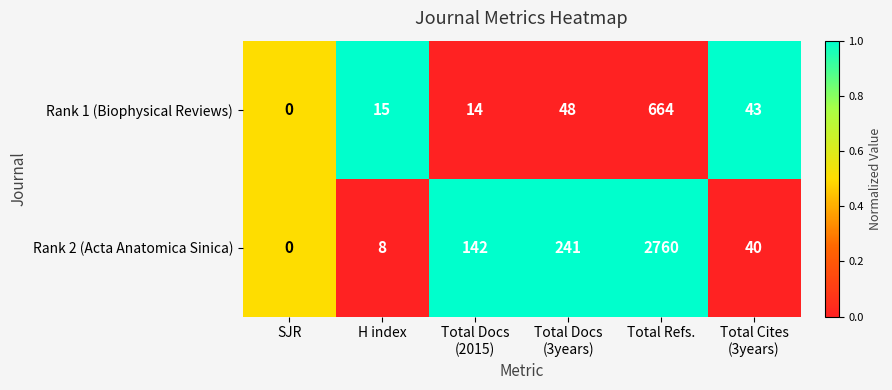

Is the value of Rank 2 (Acta Anatomica Sinica) at Total Refs. greater than the value of Rank 1 (Biophysical Reviews) at Total Refs.?

Yes